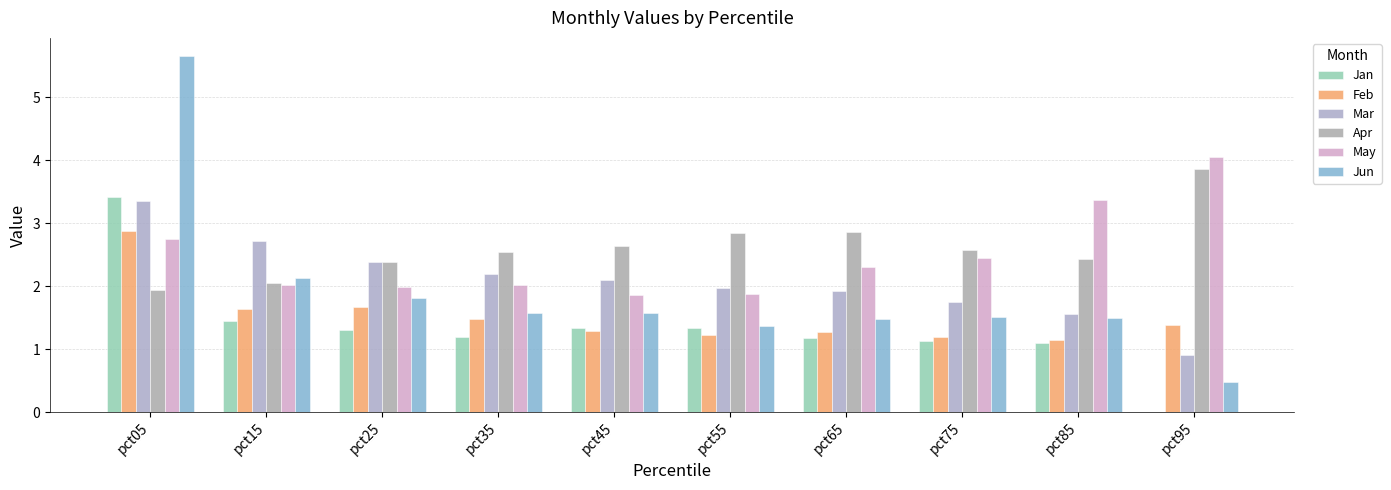

What are all the series names shown in the legend?

Jan, Feb, Mar, Apr, May, Jun